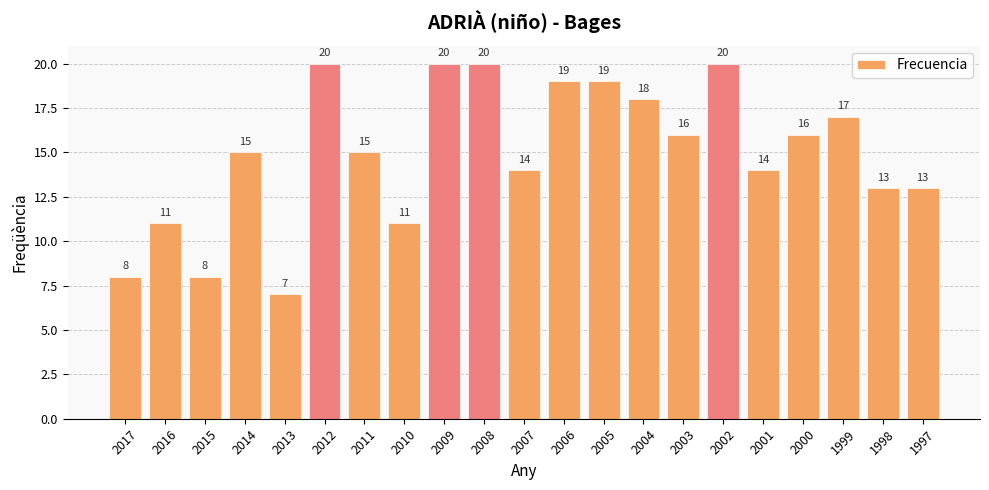

What is the sum of all values?

314